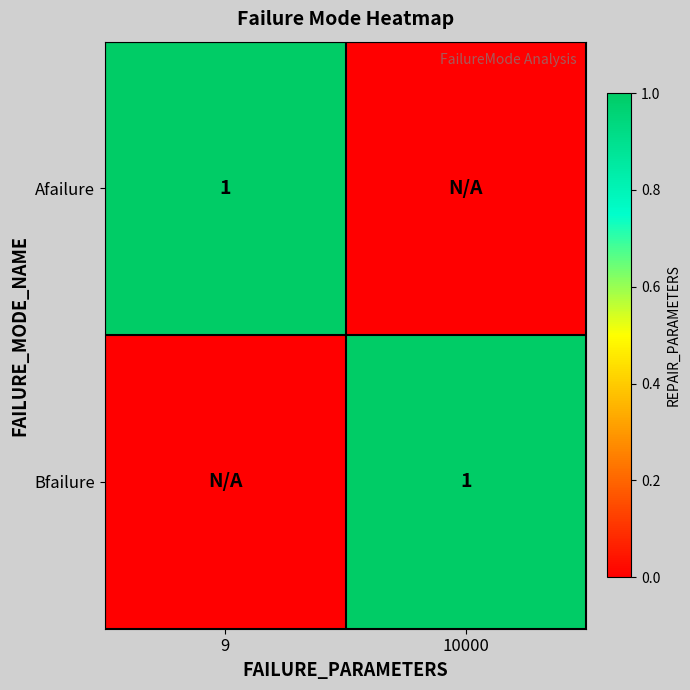

The Bfailure series shows 0 at 10000. True or false?

False